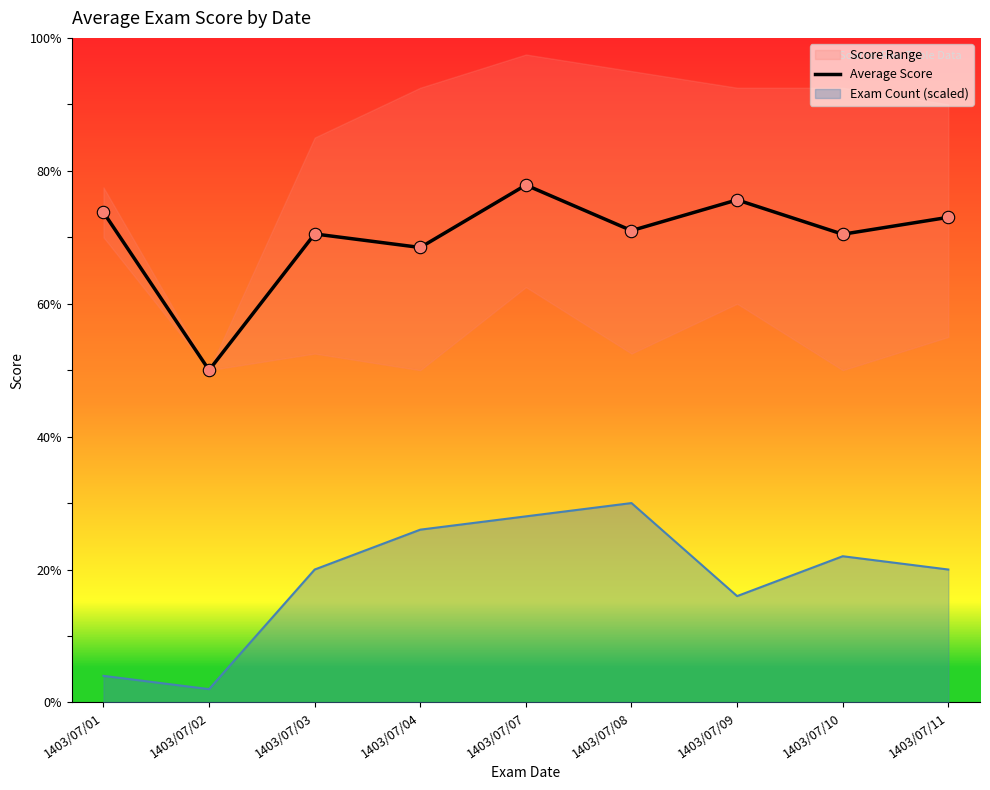

What is the change in value from 1403/07/03 to 1403/07/11?

+2.5